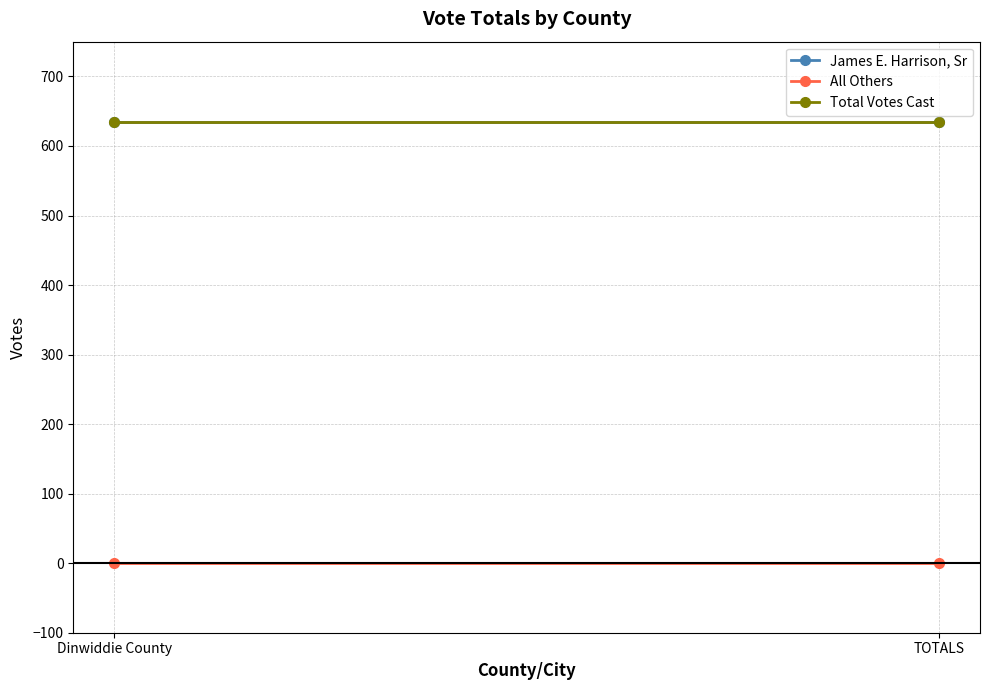

At how many categories does at least one series exceed 56?

2